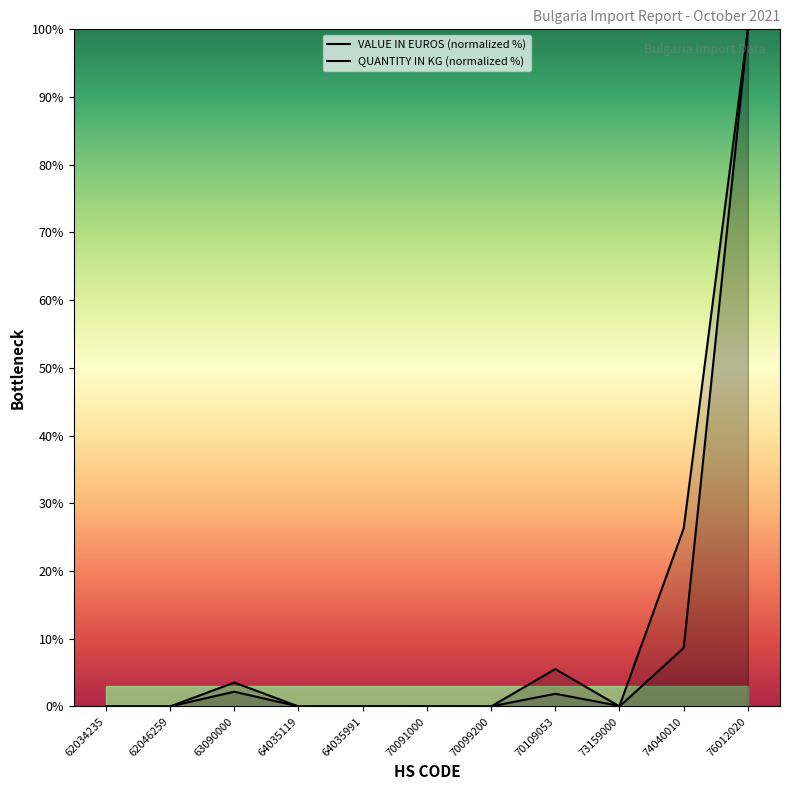

At 64035991, list the series in order from smallest to largest.

QUANTITY IN KG, VALUE IN EUROS